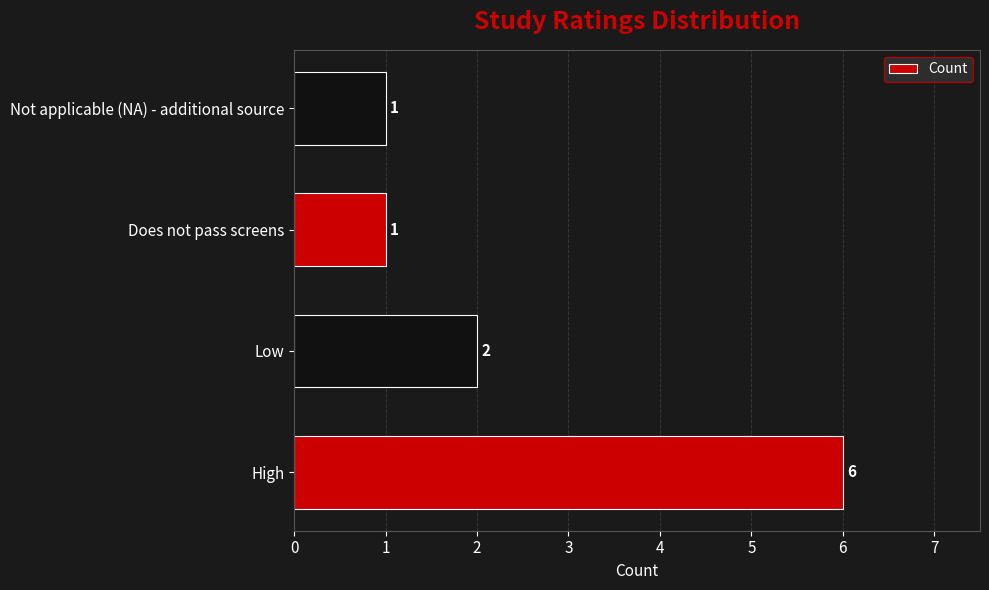

What is the minimum value shown in the chart?

1